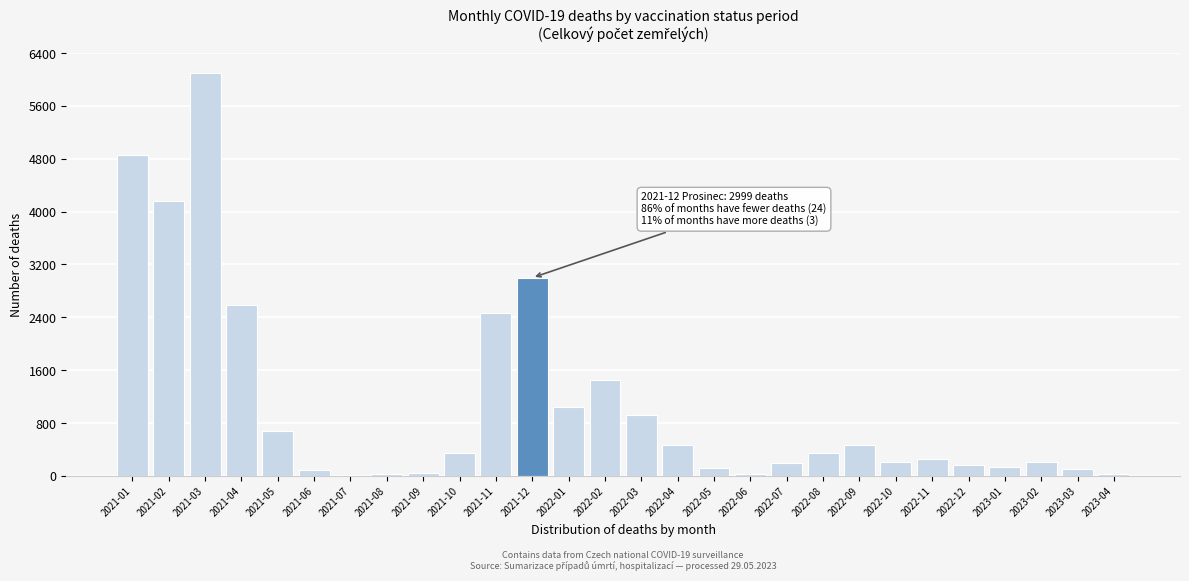

What is the change in value from 2021-01 to 2021-04?

-2272